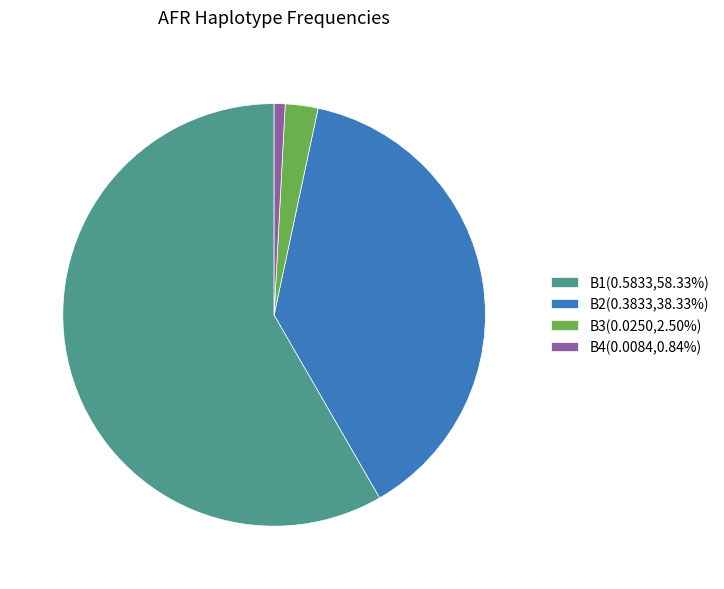

Is there a majority slice in this chart?

Yes